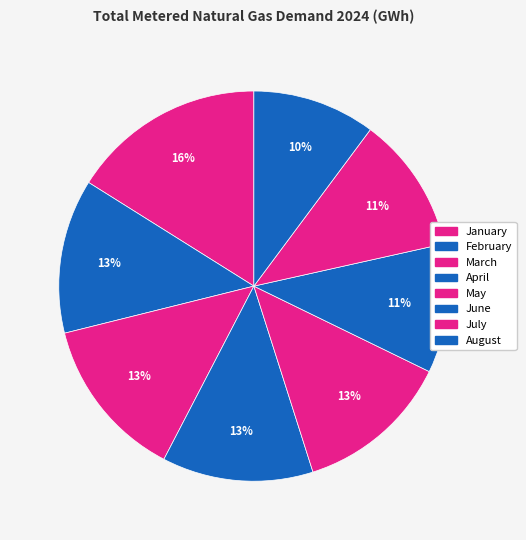

What is the smallest slice in the pie chart?

August